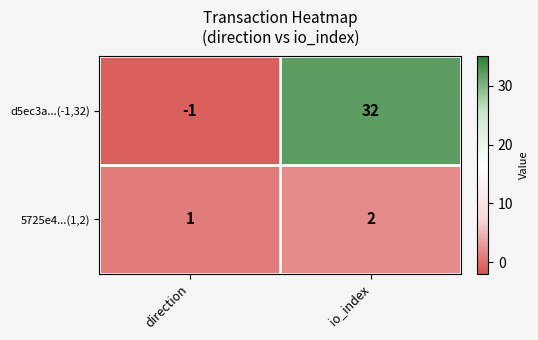

What is the difference between the highest and lowest values at direction?

2